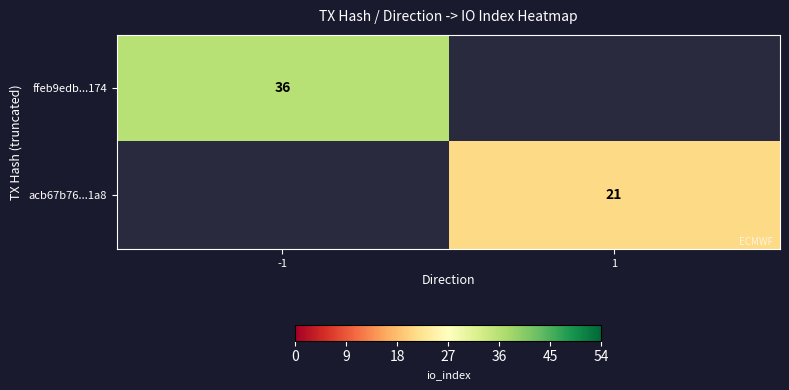

The value of ffeb9edb...174 at -1 is 52. True or false?

False